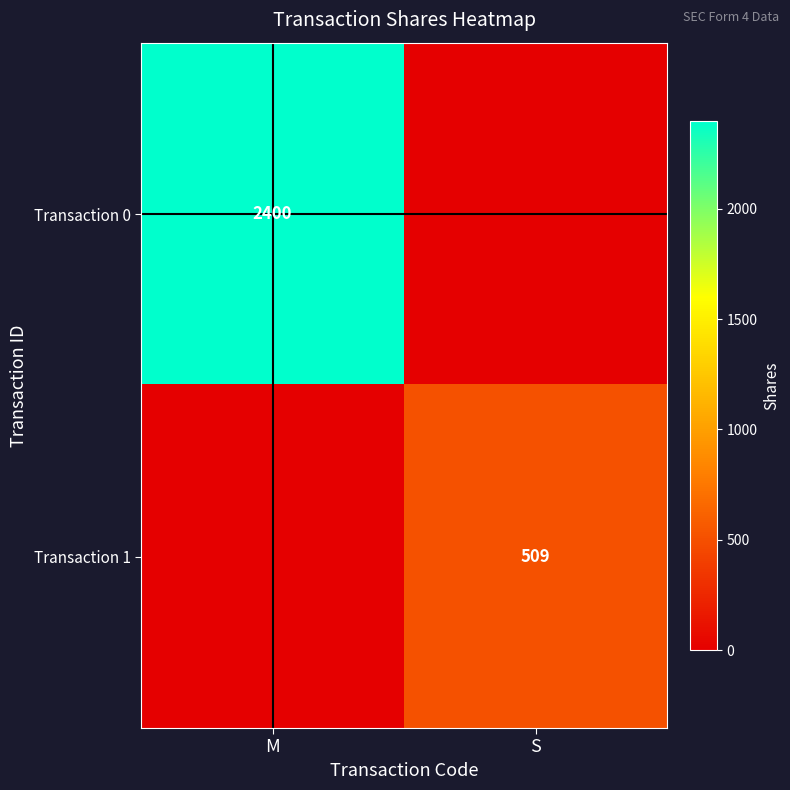

The Transaction 0 series shows 3826 at M. True or false?

False